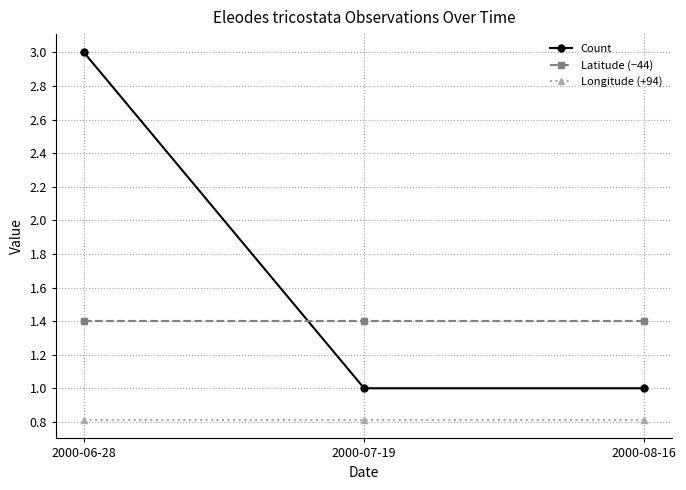

How many lines are shown in the chart?

3